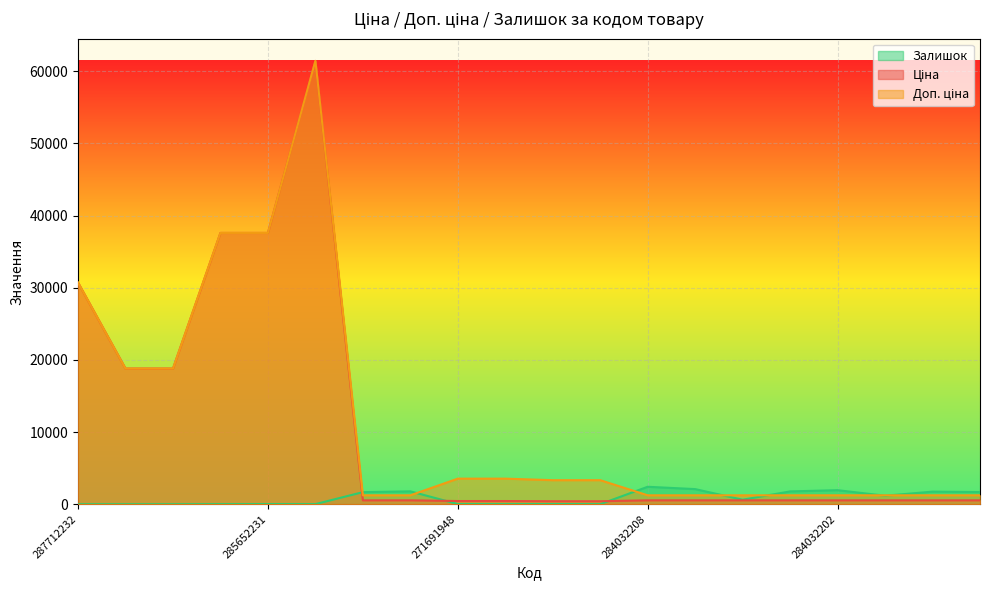

What is the value of the Доп. ціна point at the 5th from the left?

37593.6